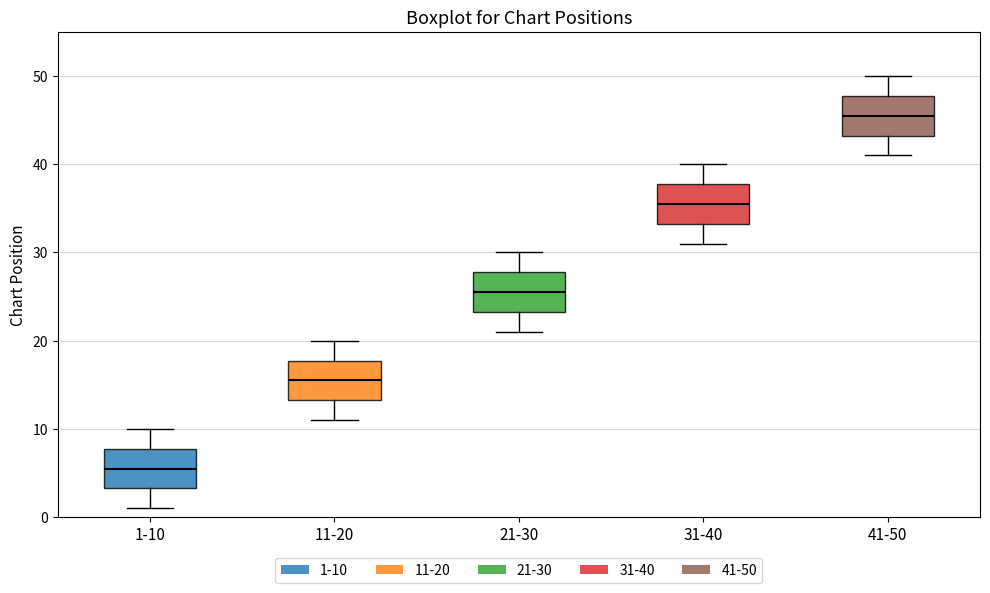

Reading left to right, transcribe this box plot: for each box, give where its median line is, the range the box spans, and where its two whiskers end, as read against the y-axis. The values are not printed on the chart, so give them approximately, as read against the axis.

1-10: median 6, box 3 to 8, whiskers 1 to 10
11-20: median 16, box 13 to 18, whiskers 11 to 20
21-30: median 26, box 23 to 28, whiskers 21 to 30
31-40: median 36, box 33 to 38, whiskers 31 to 40
41-50: median 46, box 43 to 48, whiskers 41 to 50